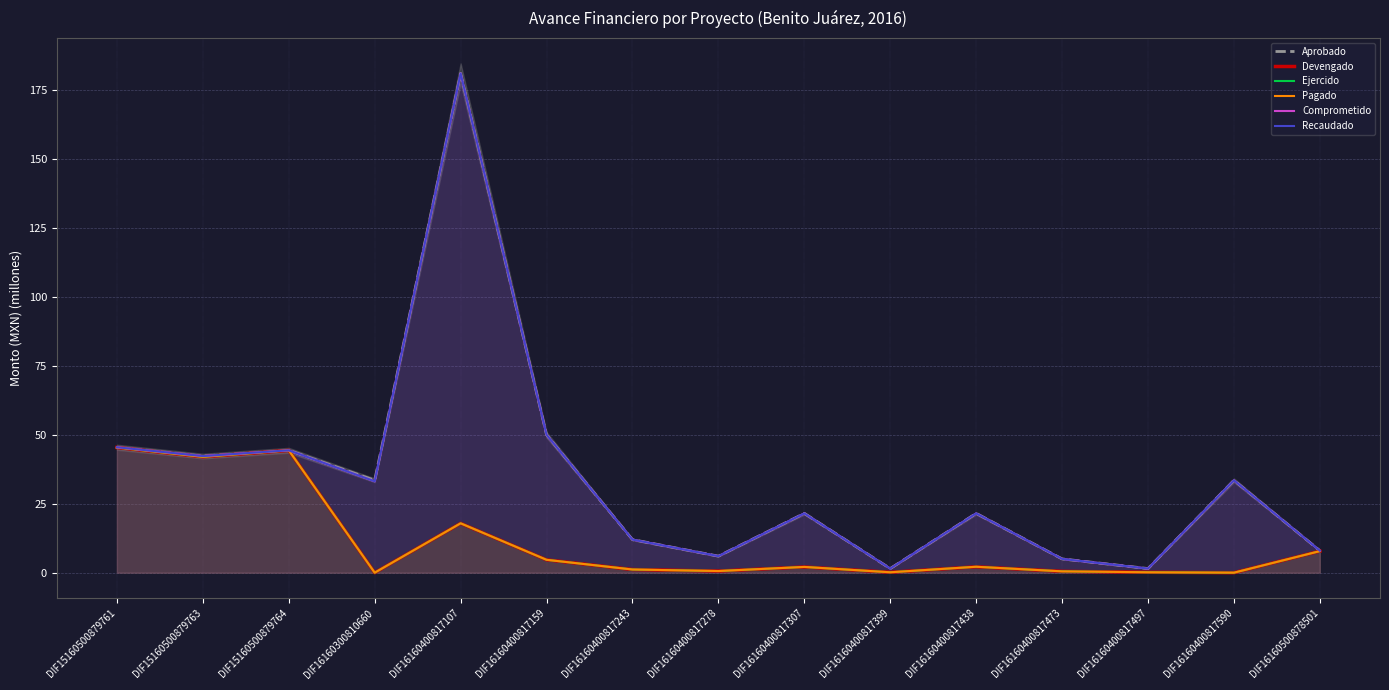

Reading left to right, transcribe all the data shown in this chart.

Aprobado: DIF15160500879761=45.5	DIF15160500879763=42.3	DIF15160500879764=44.4	DIF16160300810660=33.5	DIF16160400817107=181.0	DIF16160400817159=50.0	DIF16160400817243=12.0	DIF16160400817278=6.0	DIF16160400817307=21.5	DIF16160400817399=1.5	DIF16160400817438=21.5	DIF16160400817473=5.0	DIF16160400817497=1.5	DIF16160400817590=33.5	DIF16160500878501=8.0
Devengado: DIF15160500879761=45.4	DIF15160500879763=42.0	DIF15160500879764=44.4	DIF16160300810660=0.0	DIF16160400817107=17.9	DIF16160400817159=4.7	DIF16160400817243=1.2	DIF16160400817278=0.6	DIF16160400817307=2.1	DIF16160400817399=0.1	DIF16160400817438=2.1	DIF16160400817473=0.5	DIF16160400817497=0.1	DIF16160400817590=0.0	DIF16160500878501=7.8
Ejercido: DIF15160500879761=45.4	DIF15160500879763=42.0	DIF15160500879764=44.4	DIF16160300810660=0.0	DIF16160400817107=17.9	DIF16160400817159=4.7	DIF16160400817243=1.2	DIF16160400817278=0.6	DIF16160400817307=2.1	DIF16160400817399=0.1	DIF16160400817438=2.1	DIF16160400817473=0.5	DIF16160400817497=0.1	DIF16160400817590=0.0	DIF16160500878501=7.8
Pagado: DIF15160500879761=45.4	DIF15160500879763=42.0	DIF15160500879764=44.4	DIF16160300810660=0.0	DIF16160400817107=17.9	DIF16160400817159=4.7	DIF16160400817243=1.2	DIF16160400817278=0.6	DIF16160400817307=2.1	DIF16160400817399=0.1	DIF16160400817438=2.1	DIF16160400817473=0.5	DIF16160400817497=0.1	DIF16160400817590=0.0	DIF16160500878501=7.8
Comprometido: DIF15160500879761=45.5	DIF15160500879763=42.3	DIF15160500879764=44.4	DIF16160300810660=33.1	DIF16160400817107=181.0	DIF16160400817159=50.0	DIF16160400817243=12.0	DIF16160400817278=6.0	DIF16160400817307=21.5	DIF16160400817399=1.5	DIF16160400817438=21.5	DIF16160400817473=5.0	DIF16160400817497=1.5	DIF16160400817590=33.5	DIF16160500878501=8.0
Recaudado: DIF15160500879761=45.5	DIF15160500879763=42.3	DIF15160500879764=44.4	DIF16160300810660=33.1	DIF16160400817107=181.0	DIF16160400817159=50.0	DIF16160400817243=12.0	DIF16160400817278=6.0	DIF16160400817307=21.5	DIF16160400817399=1.5	DIF16160400817438=21.5	DIF16160400817473=5.0	DIF16160400817497=1.5	DIF16160400817590=33.5	DIF16160500878501=8.0